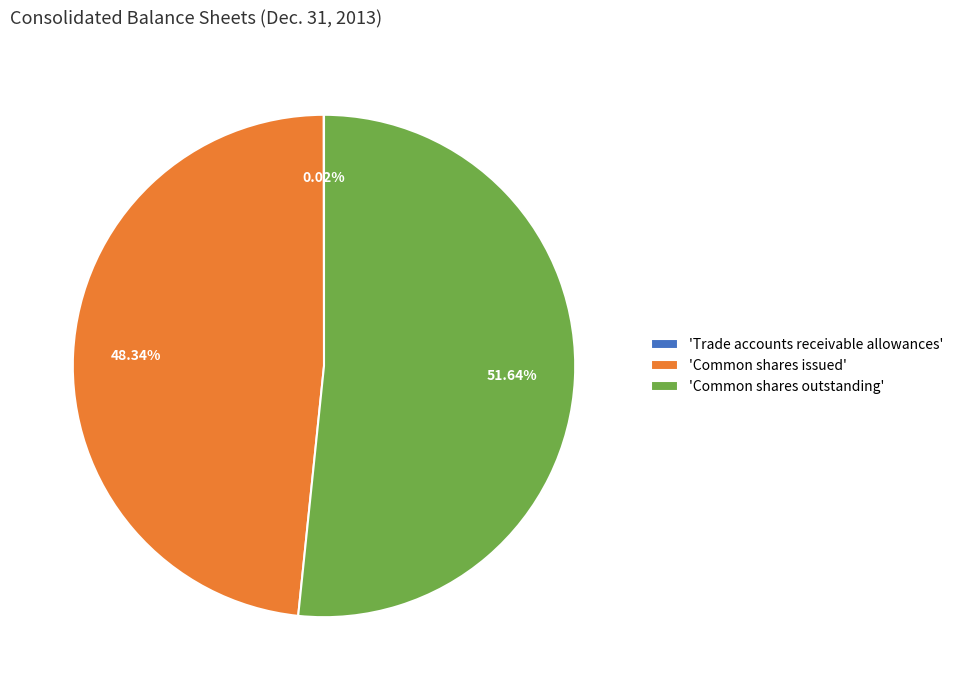

Is there a majority slice in this chart?

Yes